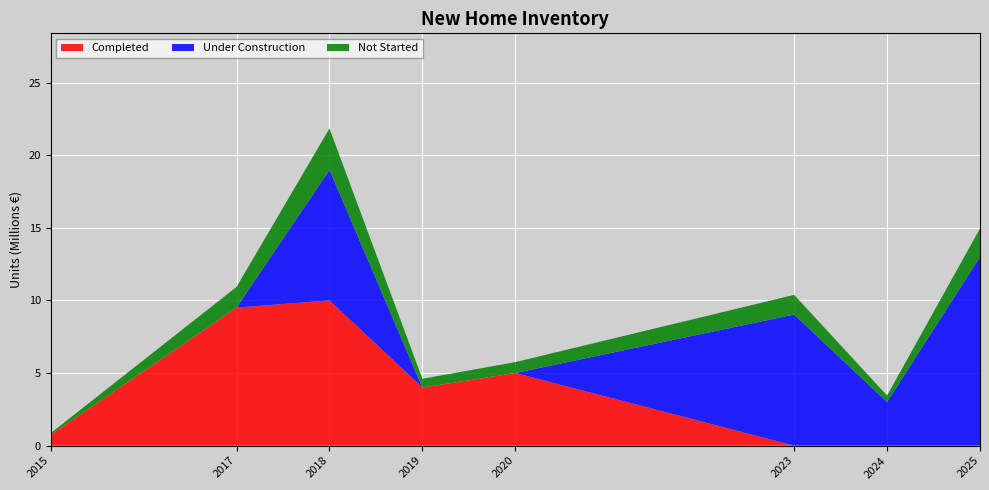

What is the maximum value for Completed?

10.0